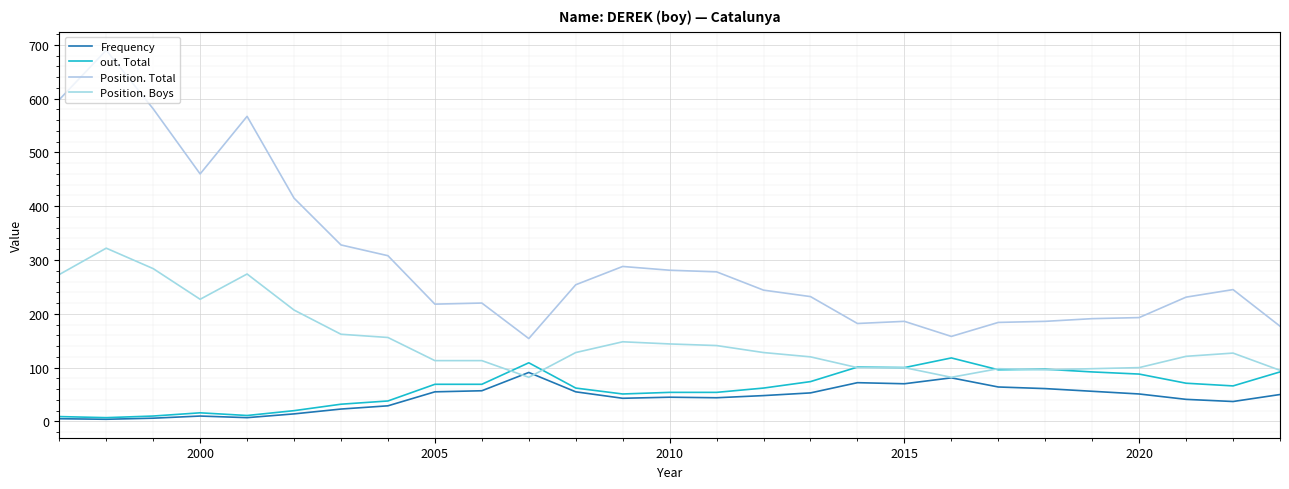

Which series has the largest total across all categories?

Position. Total